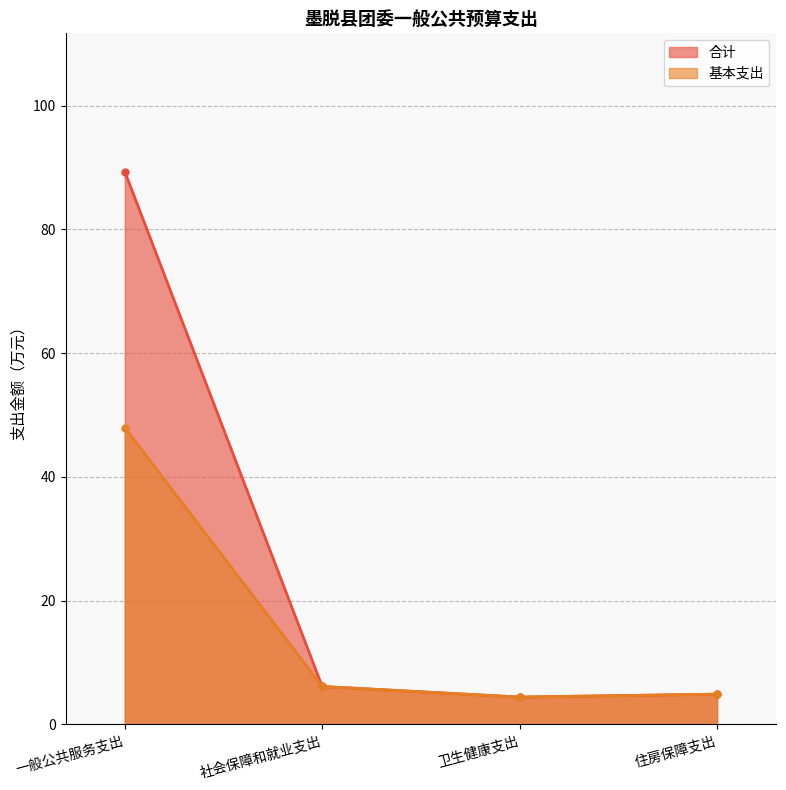

What is the difference between the 基本支出 values at 一般公共服务支出 and 社会保障和就业支出?

41.8